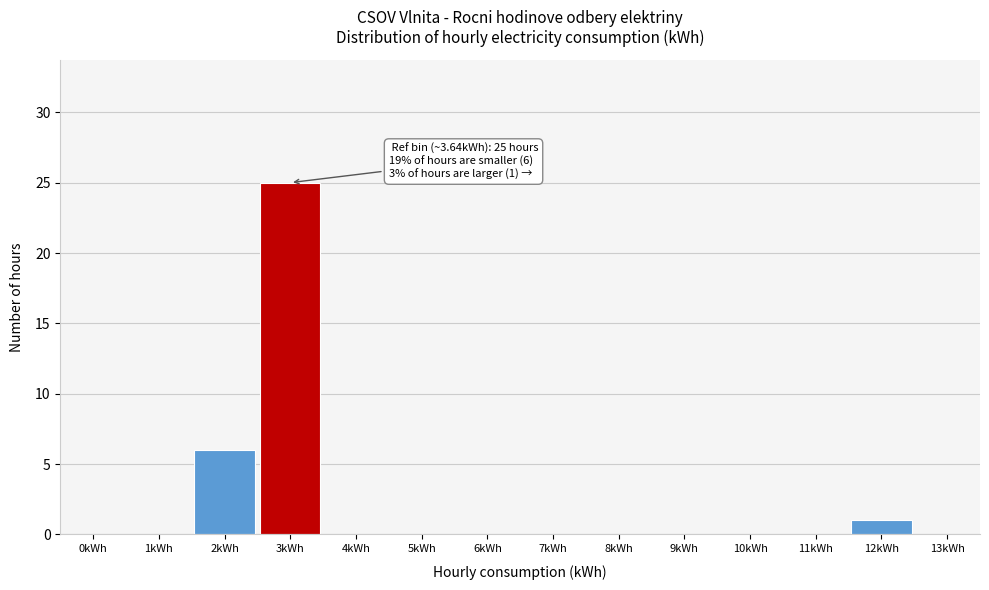

Reading left to right, transcribe all the data shown in this chart.

0kWh=0	1kWh=0	2kWh=6	3kWh=25	4kWh=0	5kWh=0	6kWh=0	7kWh=0	8kWh=0	9kWh=0	10kWh=0	11kWh=0	12kWh=1	13kWh=0